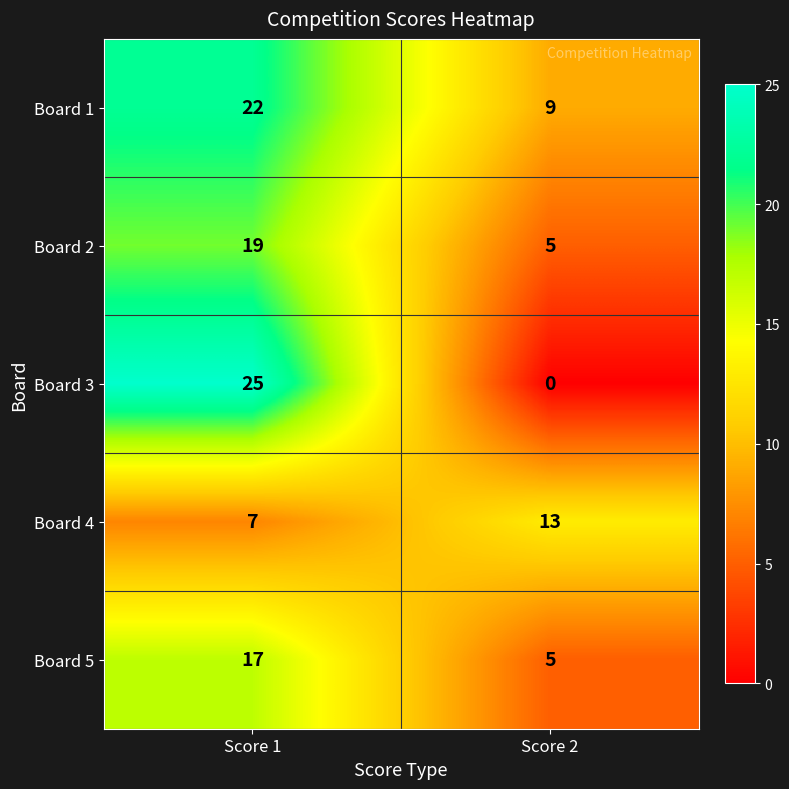

Is it true that Board 5 equals 2 at Score 2?

False